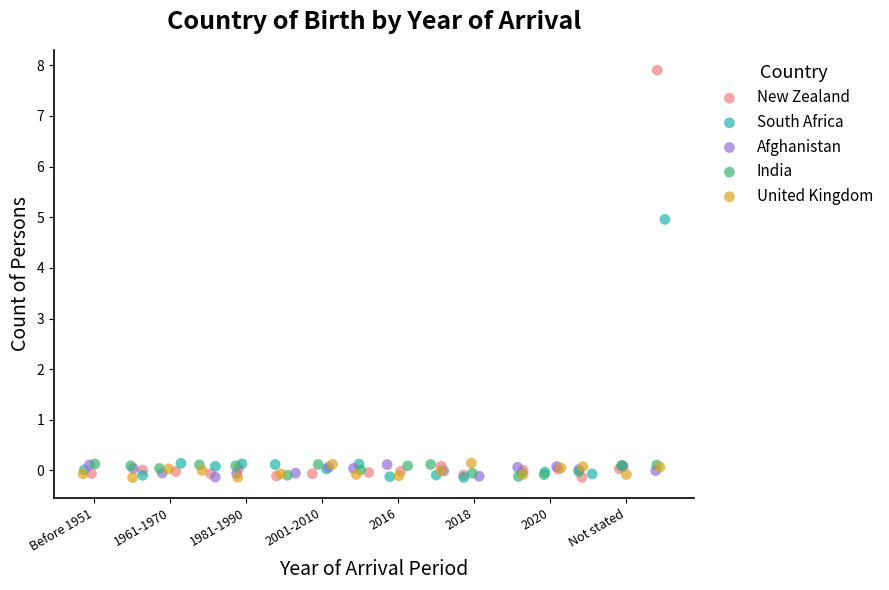

Which series has the widest spread of Y values?

New Zealand